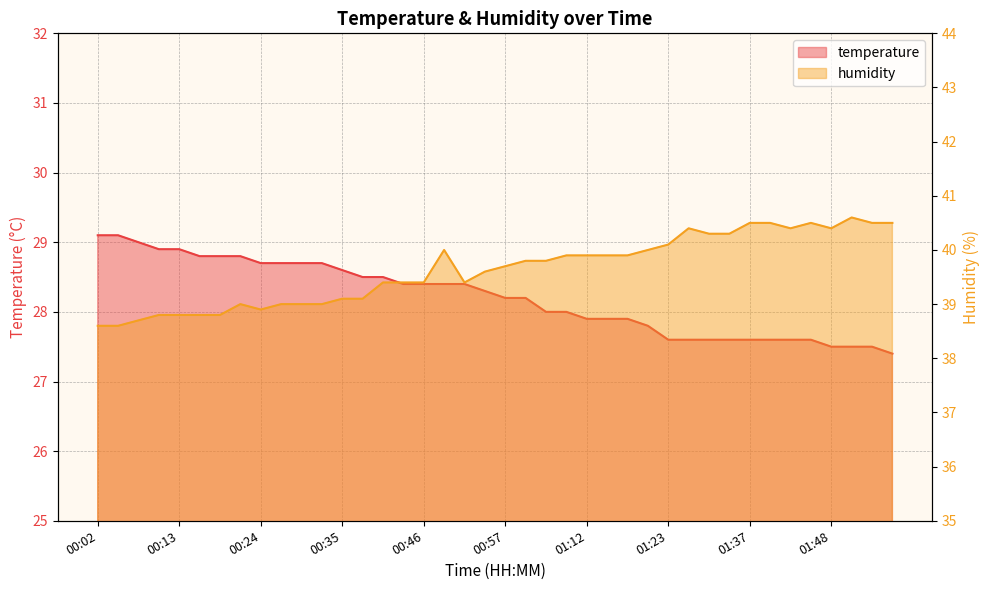

At which category is the sum across all series the highest?

00:49